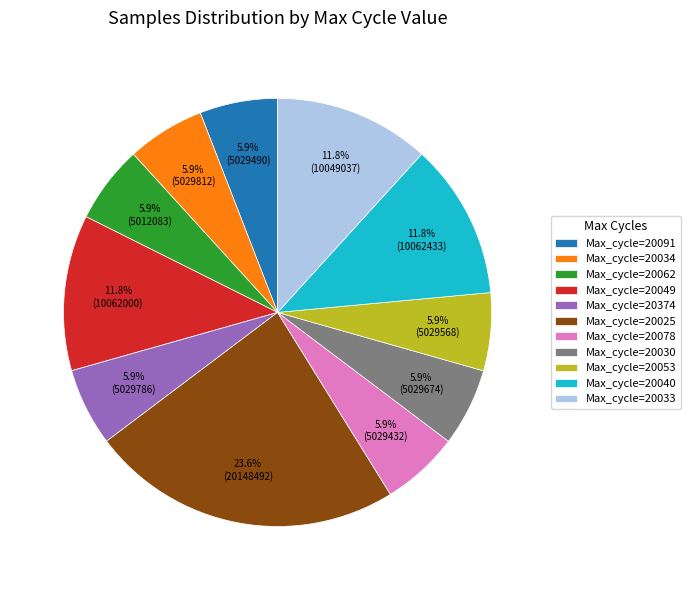

What percentage do Max_cycle=20025 and Max_cycle=20053 together represent?

29.4%